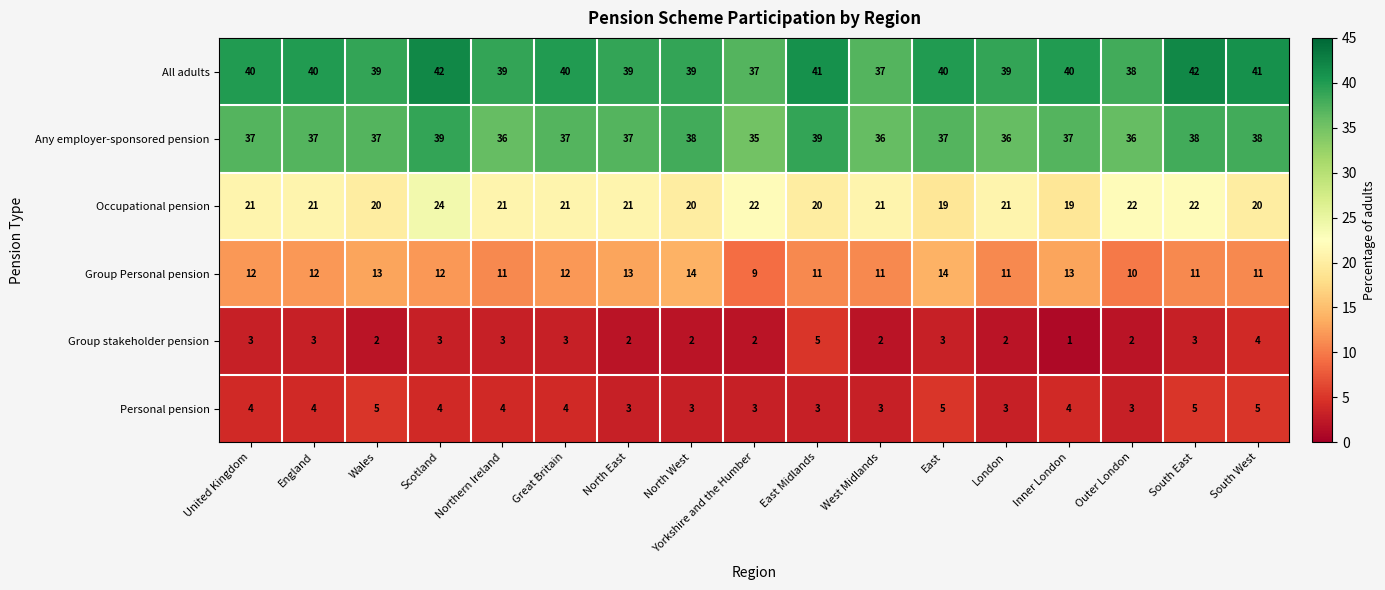

How many Group stakeholder pension values are between 2 and 3?

14